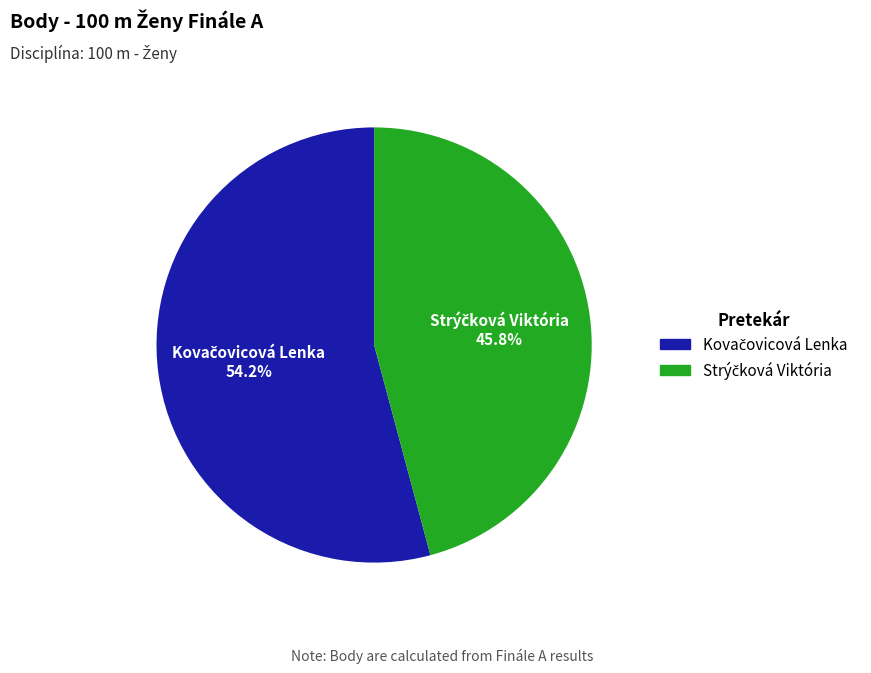

Is there any slice that represents more than half of the pie?

Yes